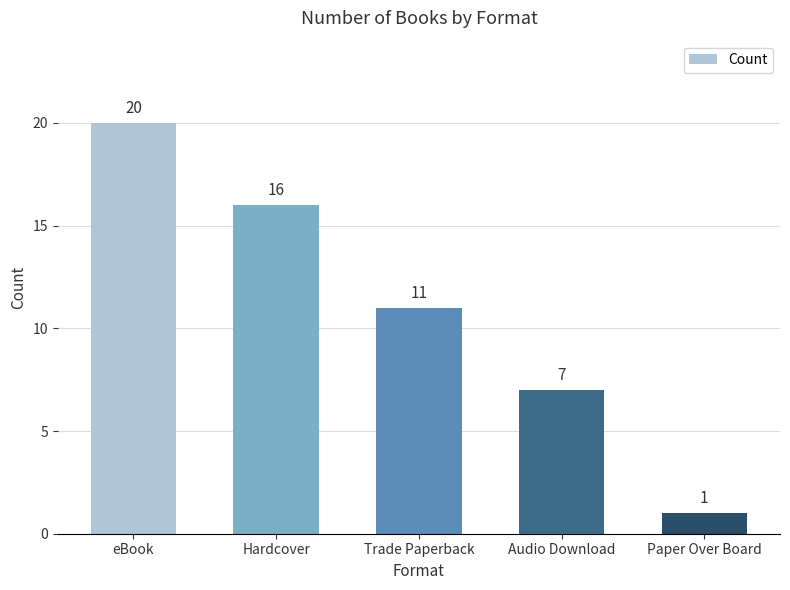

Which category has the highest value across all series?

eBook